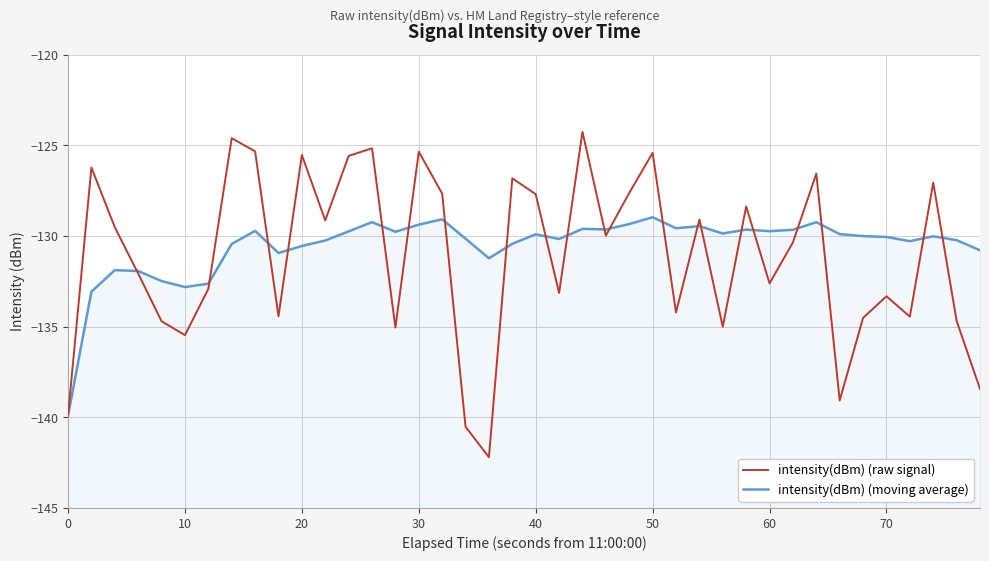

How many lines are shown in the chart?

2